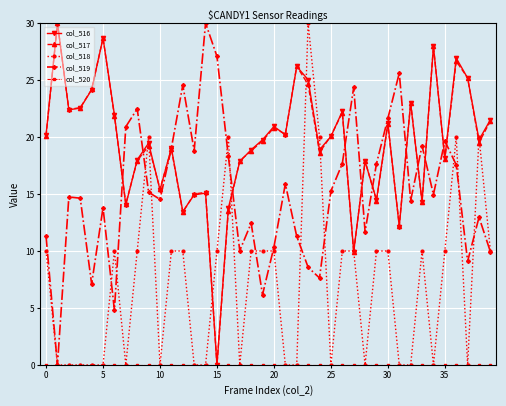

Which series ends up on top after the final intersection of col_519 and col_517?

col_517